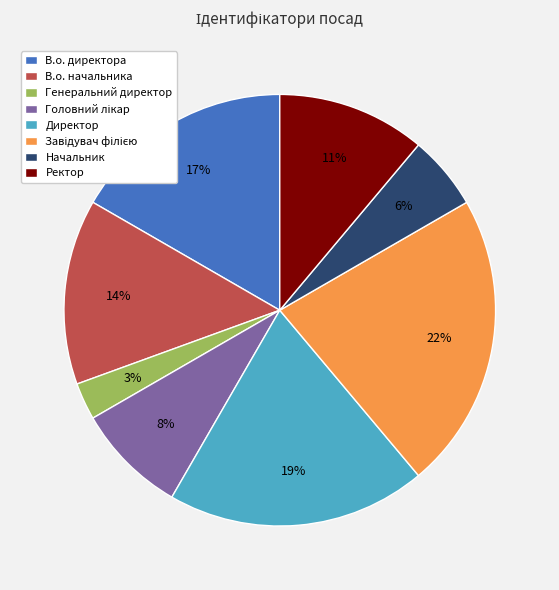

To the nearest percent, what is the difference between the largest and smallest slice percentages?

19%